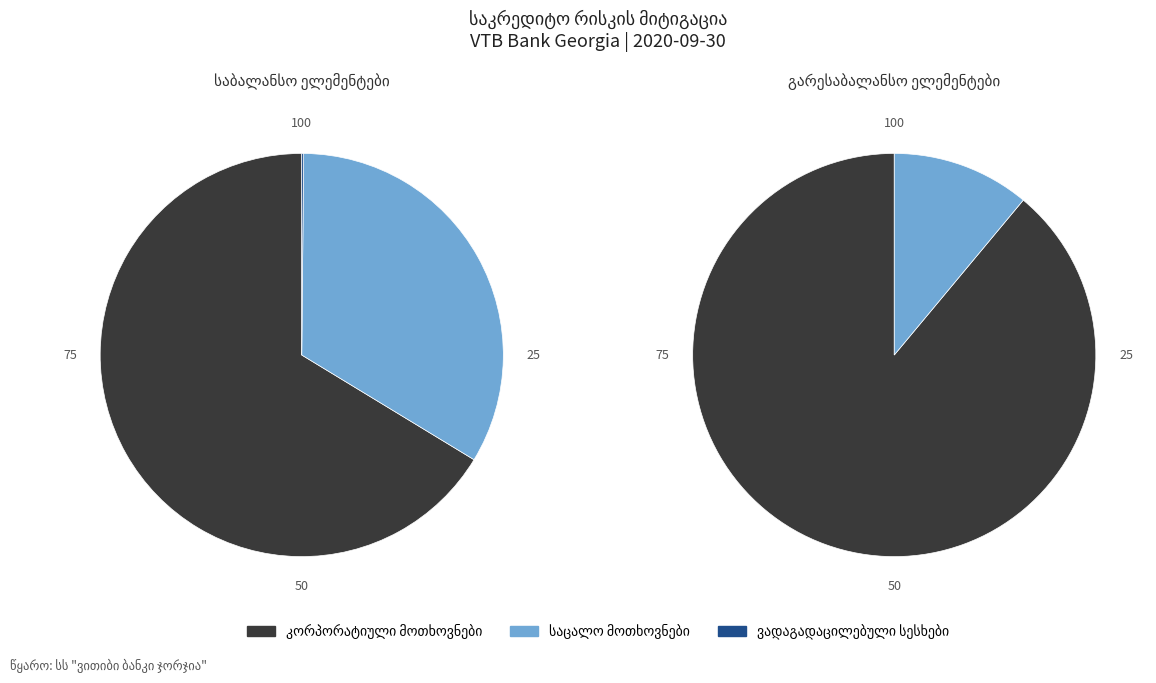

Does any single category account for the majority?

Yes